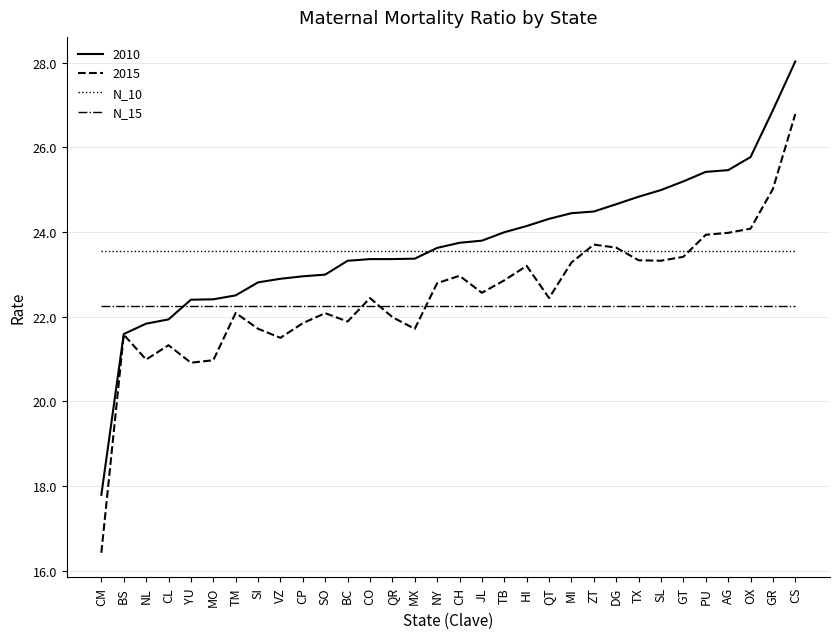

Is it true that N_15 equals 22.3 at HI?

True